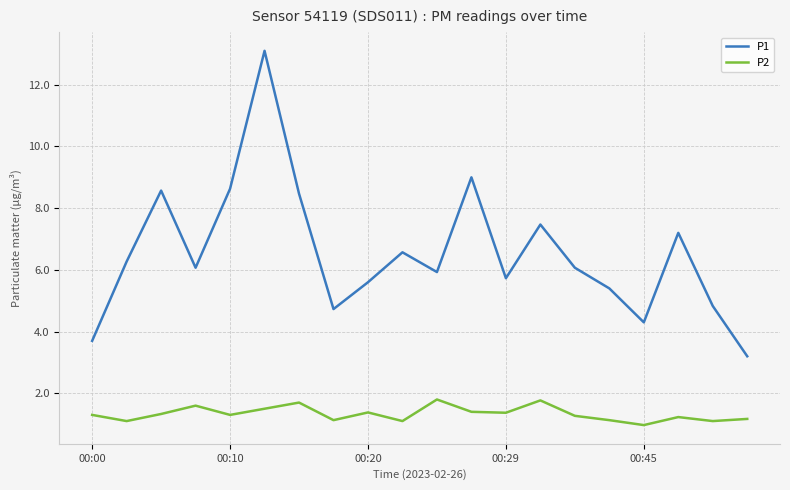

True or false: P2 and P1 intersect in this chart.

False